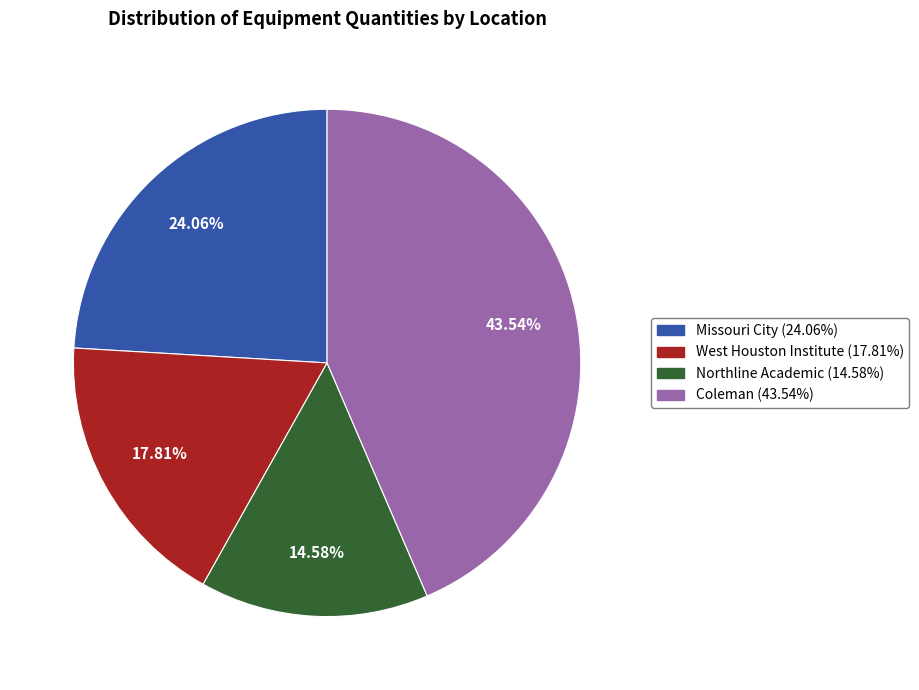

Rank the categories by value from highest to lowest.

Coleman, Missouri City, West Houston Institute, Northline Academic